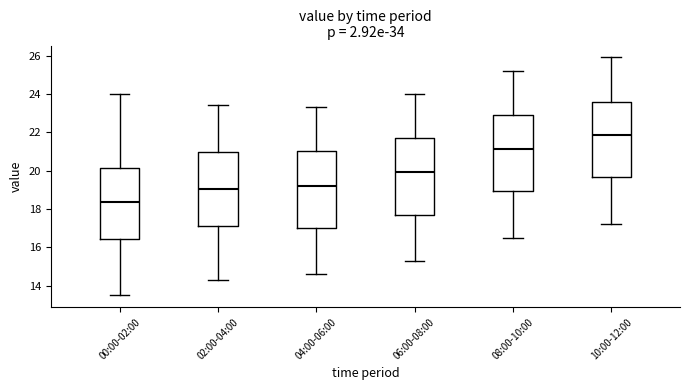

Reading left to right, transcribe this box plot: for each box, give where its median line is, the range the box spans, and where its two whiskers end, as read against the y-axis. The values are not printed on the chart, so give them approximately, as read against the axis.

00:00-02:00: median 18.4, box 16.4 to 20.2, whiskers 13.6 to 24.0
02:00-04:00: median 19.0, box 17.2 to 21.0, whiskers 14.4 to 23.4
04:00-06:00: median 19.2, box 17.0 to 21.0, whiskers 14.6 to 23.4
06:00-08:00: median 20.0, box 17.8 to 21.8, whiskers 15.4 to 24.0
08:00-10:00: median 21.2, box 19.0 to 23.0, whiskers 16.6 to 25.2
10:00-12:00: median 21.8, box 19.6 to 23.6, whiskers 17.2 to 26.0